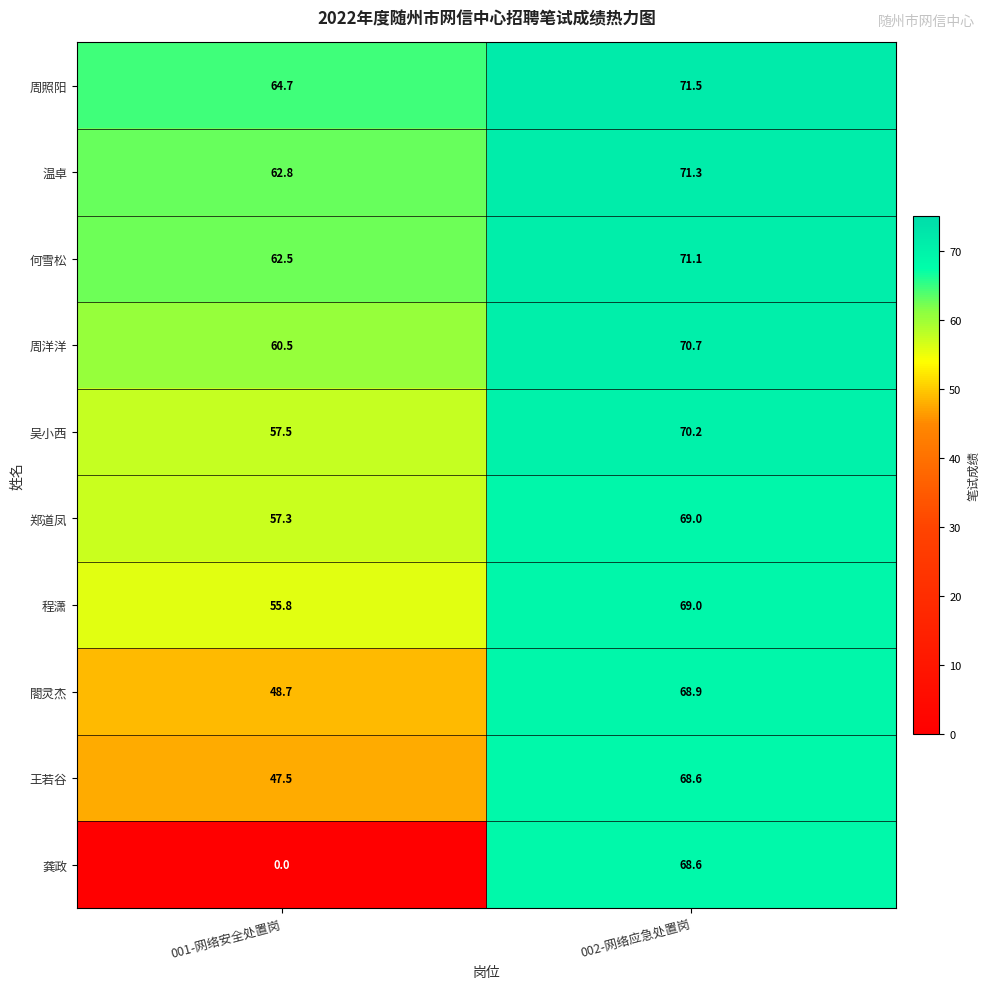

What is the difference between the maximum and minimum values in the 龚政 series?

68.6